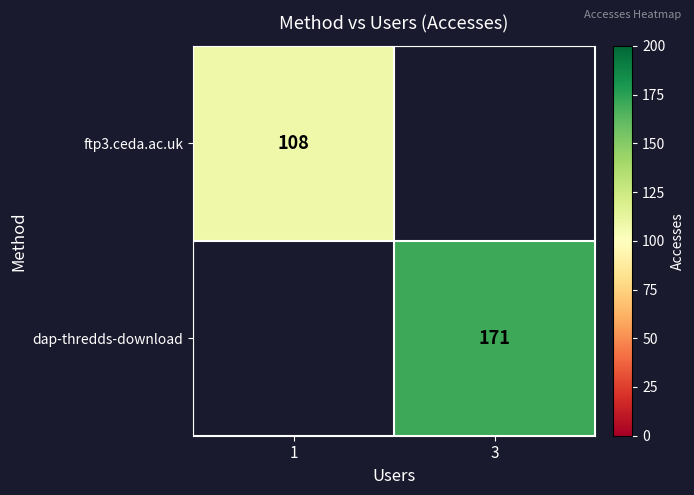

The ftp3.ceda.ac.uk series shows 108 at 1. True or false?

True